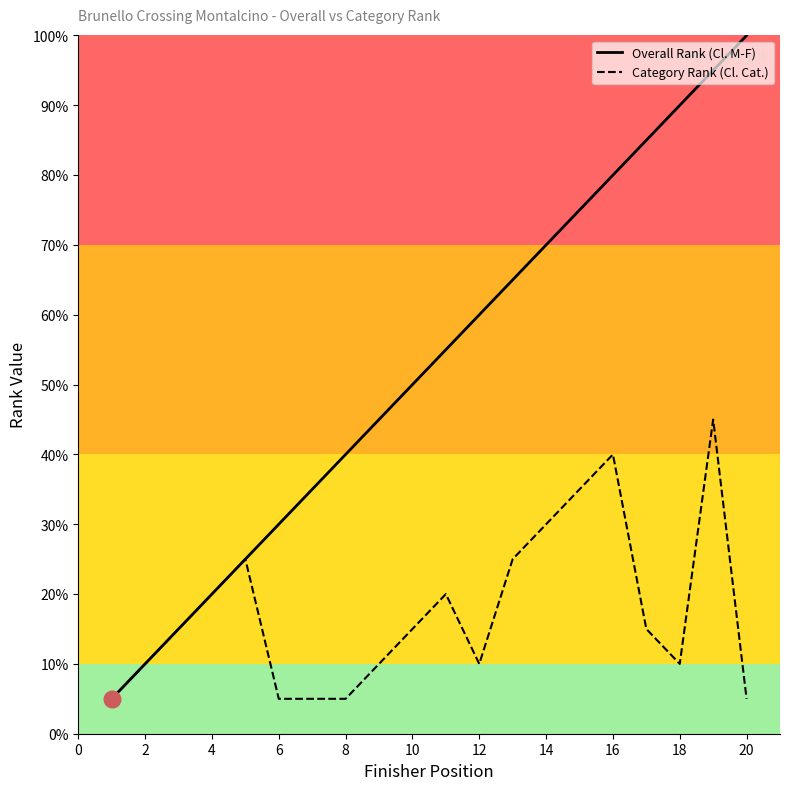

What is the label of the 5th point from the left?

8